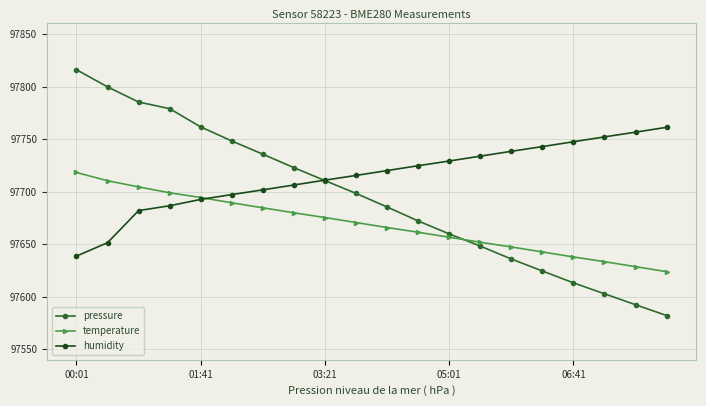

Which series has the largest total across all categories?

humidity